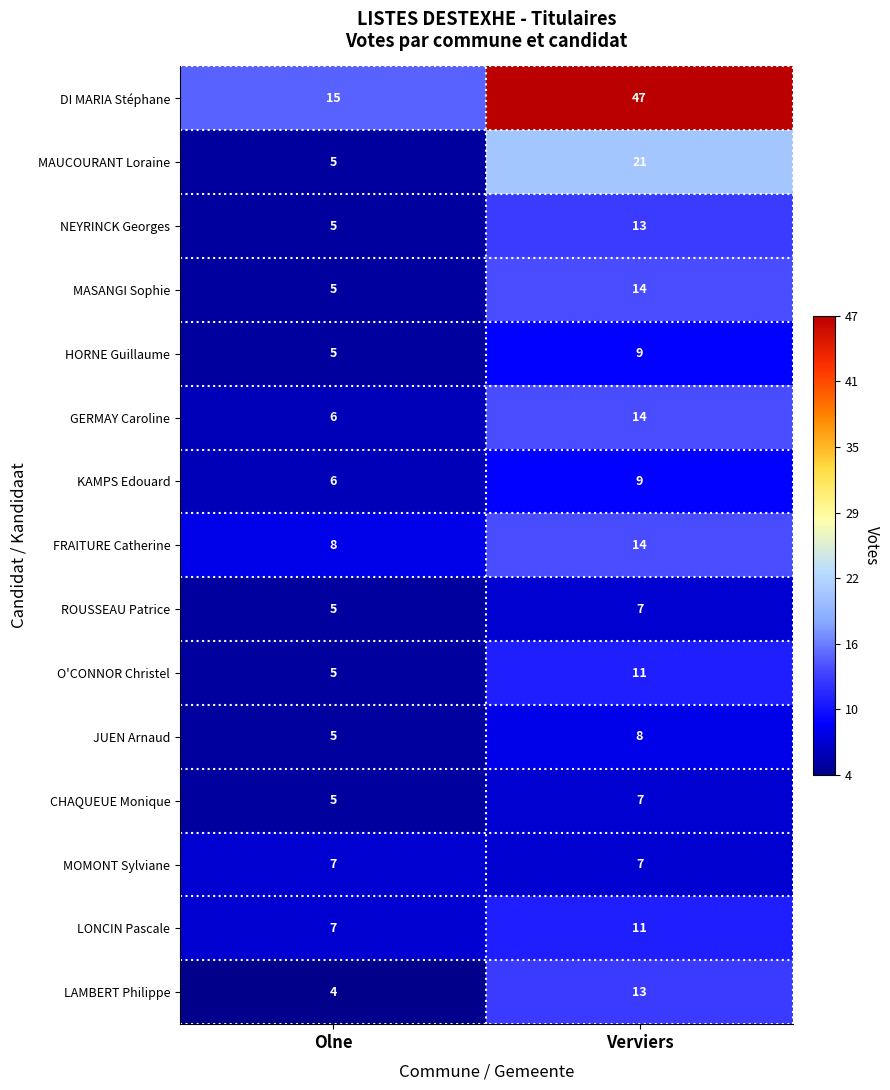

At how many categories does at least one series exceed 37?

1